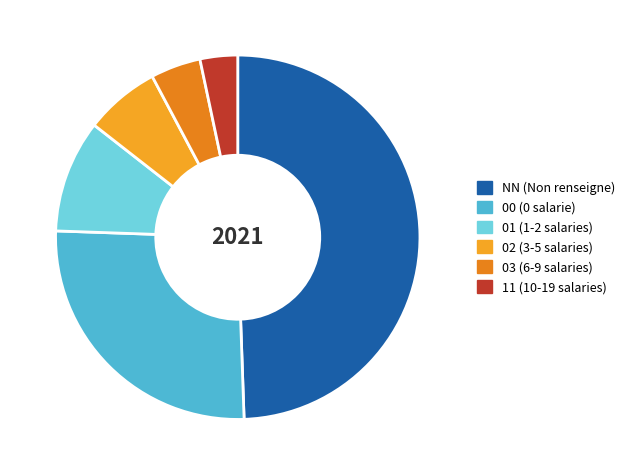

To the nearest percent, what is the difference between the largest and smallest slice percentages?

46%